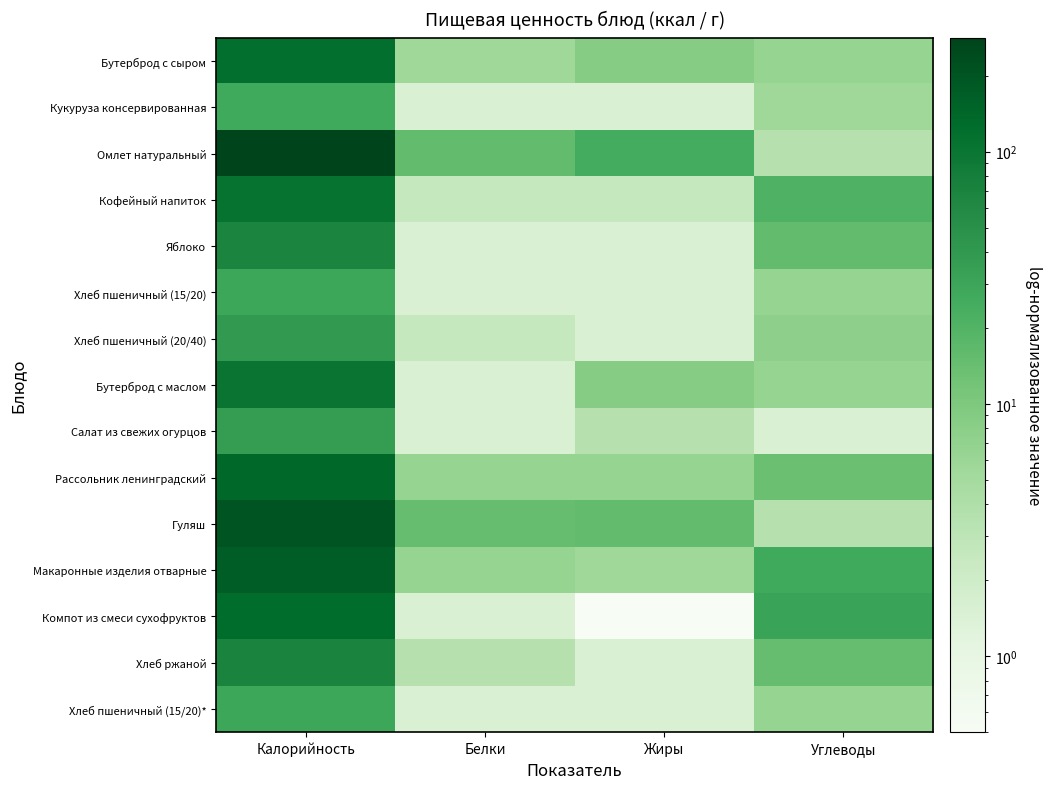

Reading left to right, extract all data points from this chart.

Бутерброд с сыром: Калорийность=116.5	Белки=5.5	Жиры=8.5	Углеводы=6.5
Кукуруза консервированная: Калорийность=26.5	Белки=1.5	Жиры=1.5	Углеводы=5.5
Омлет натуральный: Калорийность=282.5	Белки=15.5	Жиры=24.5	Углеводы=3.5
Кофейный напиток: Калорийность=106.5	Белки=2.5	Жиры=2.5	Углеводы=21.5
Яблоко: Калорийность=67.5	Белки=1.5	Жиры=1.5	Углеводы=15.5
Хлеб пшеничный (15/20): Калорийность=29.5	Белки=1.5	Жиры=1.5	Углеводы=6.5
Хлеб пшеничный (20/40): Калорийность=39.5	Белки=2.5	Жиры=1.5	Углеводы=7.5
Бутерброд с маслом: Калорийность=100.5	Белки=1.5	Жиры=8.5	Углеводы=6.5
Салат из свежих огурцов: Калорийность=36.5	Белки=1.5	Жиры=3.5	Углеводы=1.5
Рассольник ленинградский: Калорийность=135.5	Белки=6.5	Жиры=6.5	Углеводы=13.5
Гуляш: Калорийность=202.5	Белки=14.5	Жиры=15.5	Углеводы=3.5
Макаронные изделия отварные: Калорийность=169.5	Белки=6.5	Жиры=5.5	Углеводы=26.5
Компот из смеси сухофруктов: Калорийность=126.5	Белки=1.5	Жиры=0.5	Углеводы=31.5
Хлеб ржаной: Калорийность=70.5	Белки=3.5	Жиры=1.5	Углеводы=14.5
Хлеб пшеничный (15/20)*: Калорийность=29.5	Белки=1.5	Жиры=1.5	Углеводы=6.5